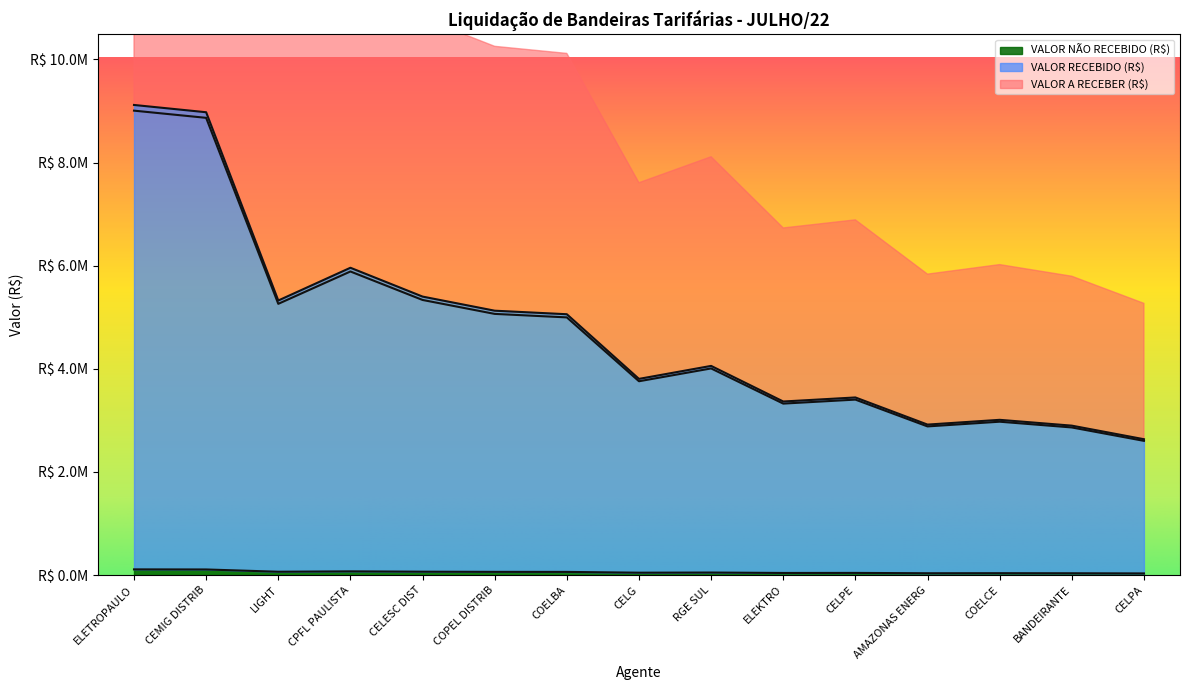

Between COELBA and CELPE, which is larger?

COELBA